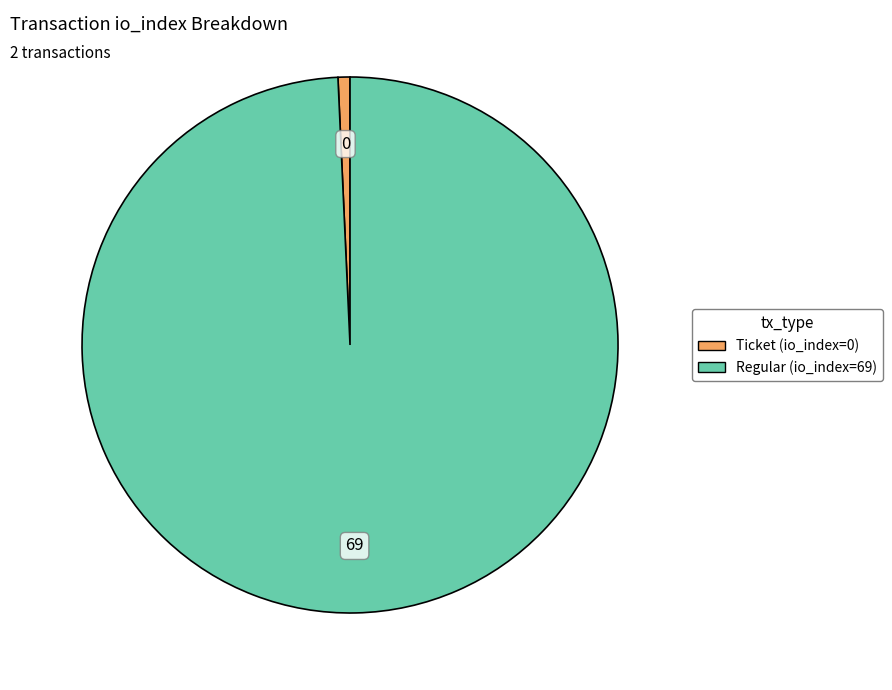

Combined, do Ticket (io_index=0) and Regular (io_index=69) account for over 50%?

Yes